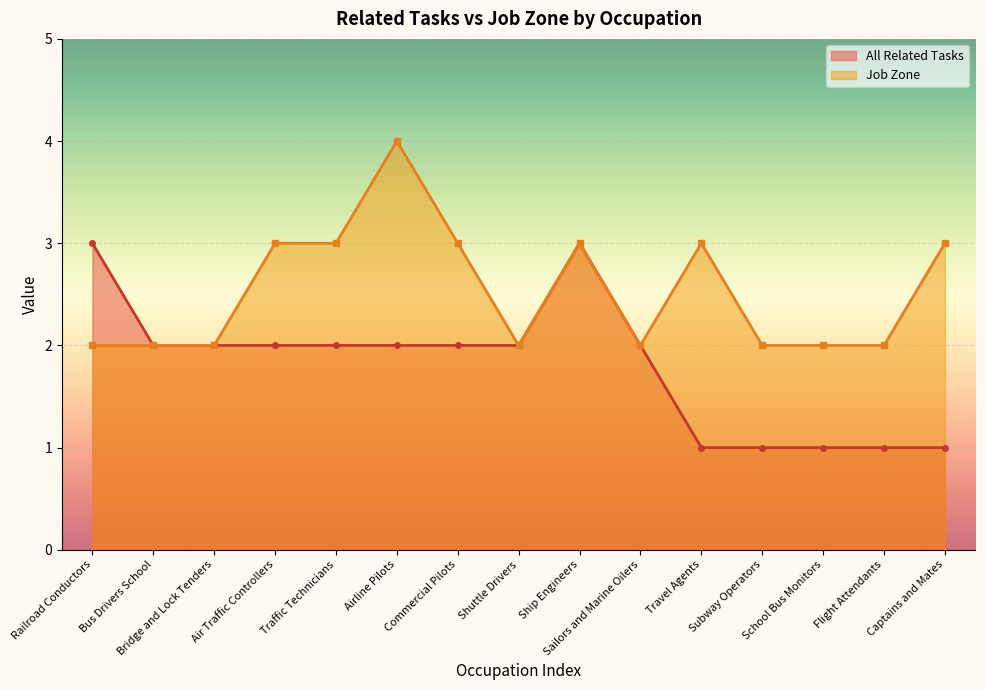

Which series has the largest range (max minus min)?

All Related Tasks